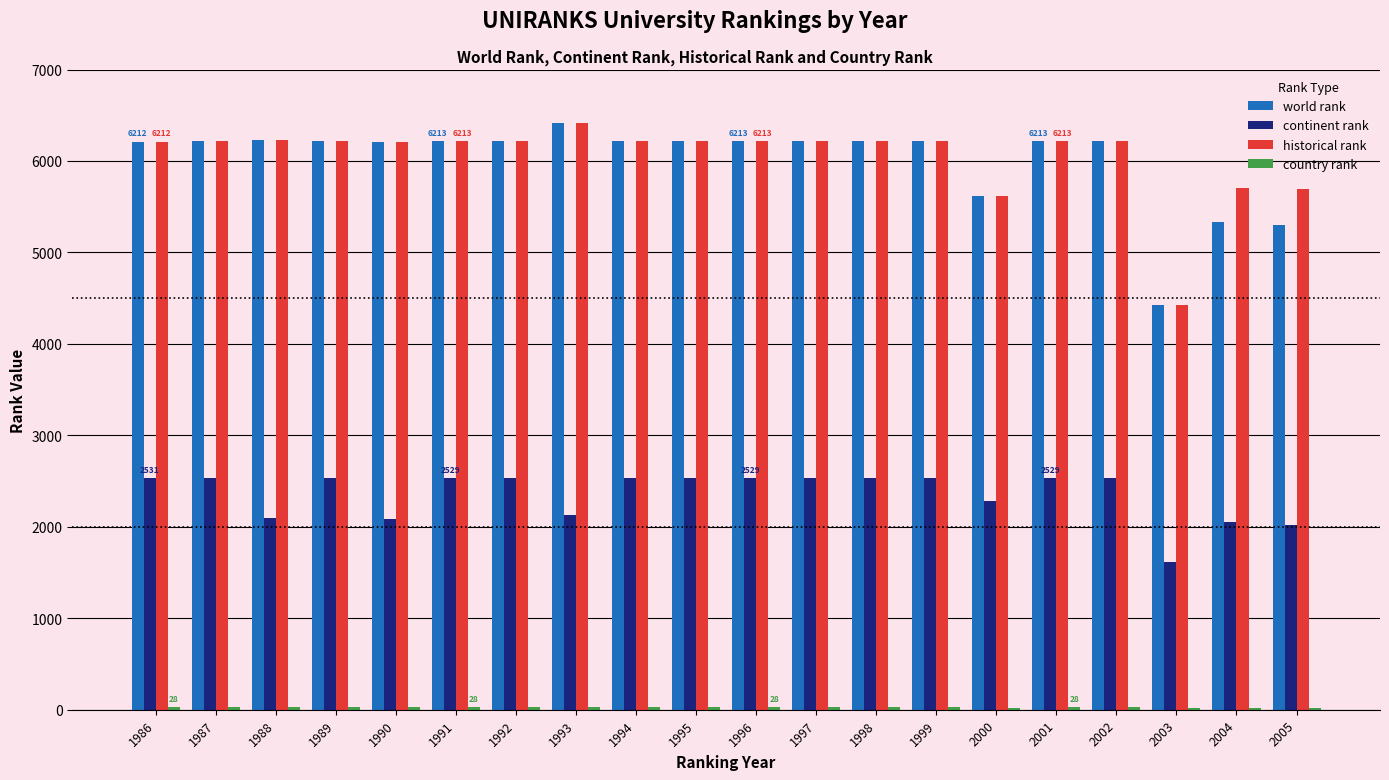

What is the maximum value shown in the chart?

6414